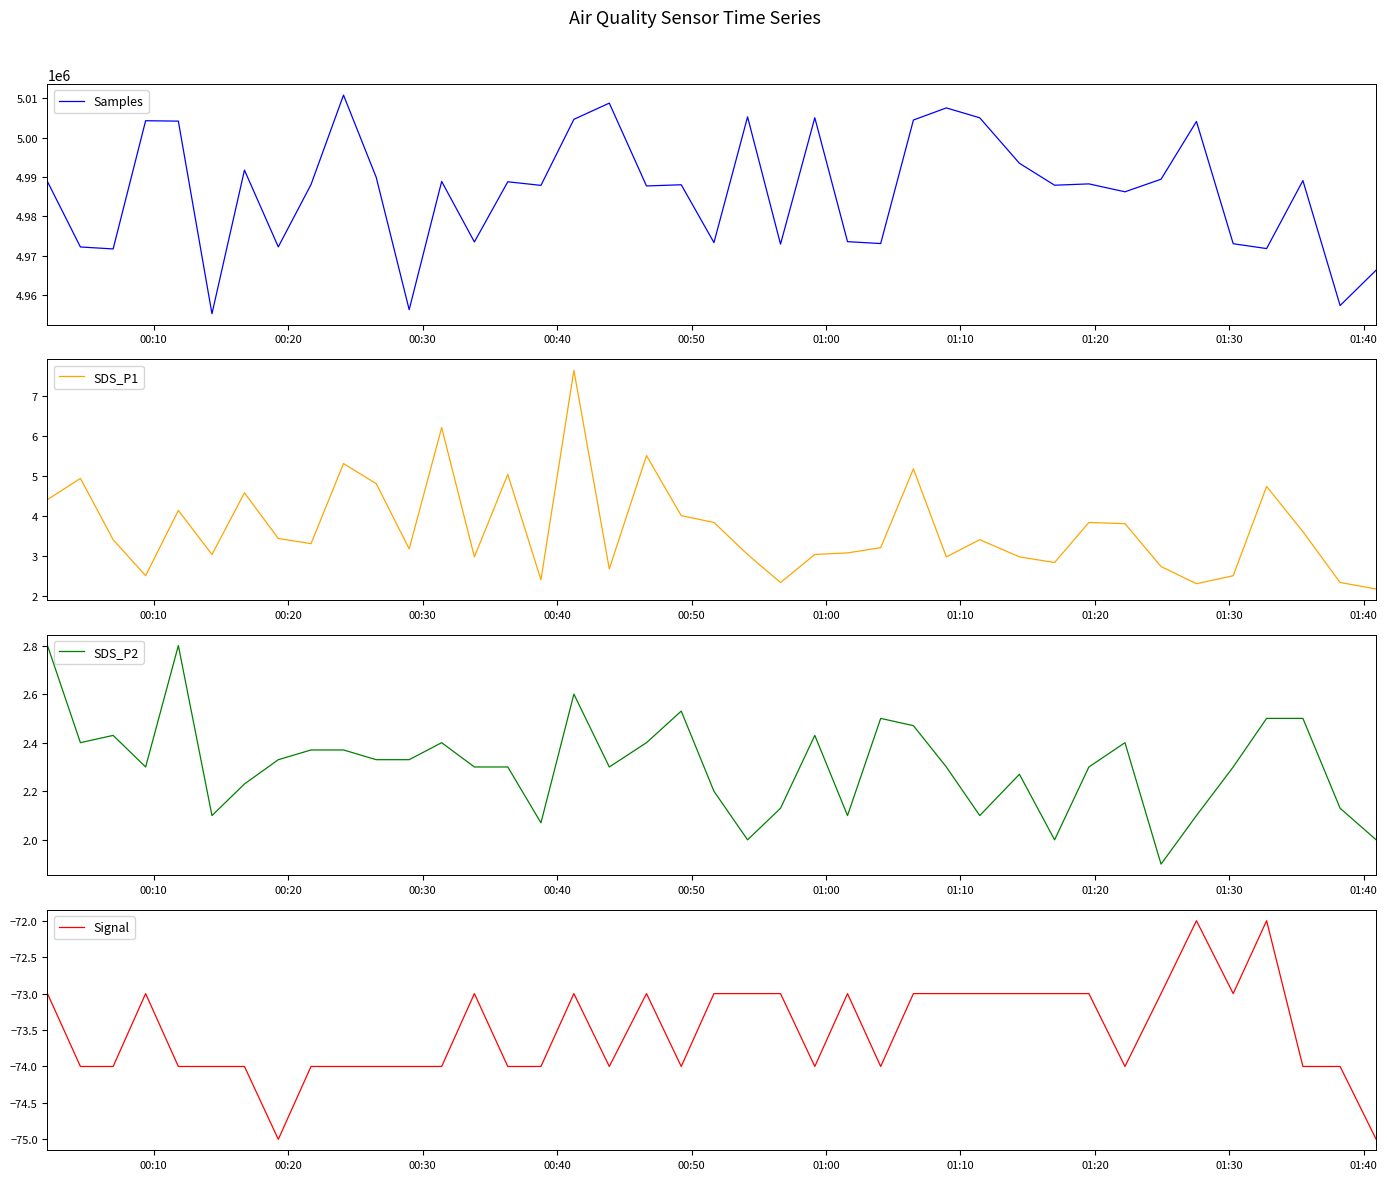

In Signal, how many points are higher than both neighbors (excluding endpoints)?

7